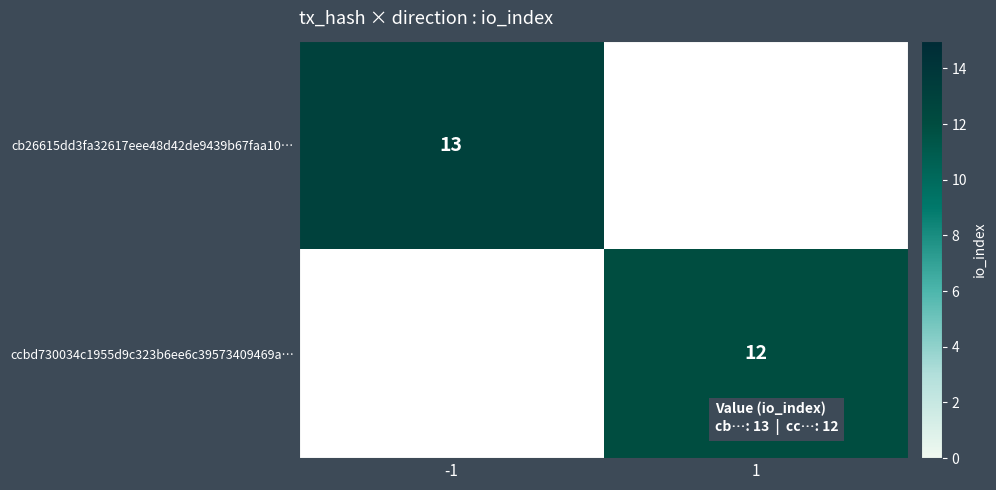

True or false: cb26615dd3fa32617eee48d42de9439b67faa10… has a value of 17.2 at -1.

False